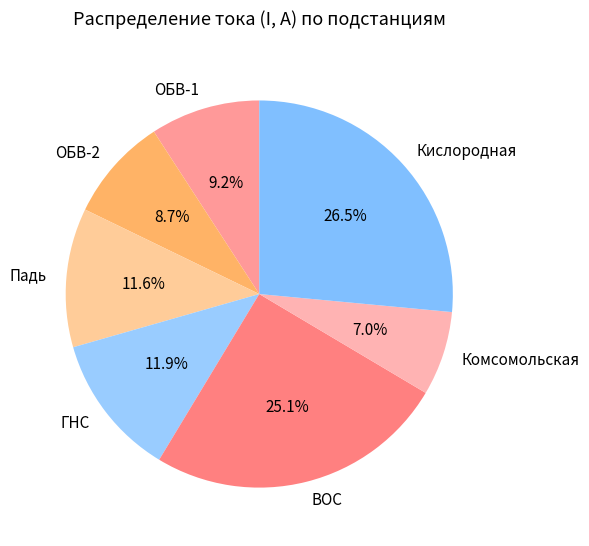

Is there a majority slice in this chart?

No